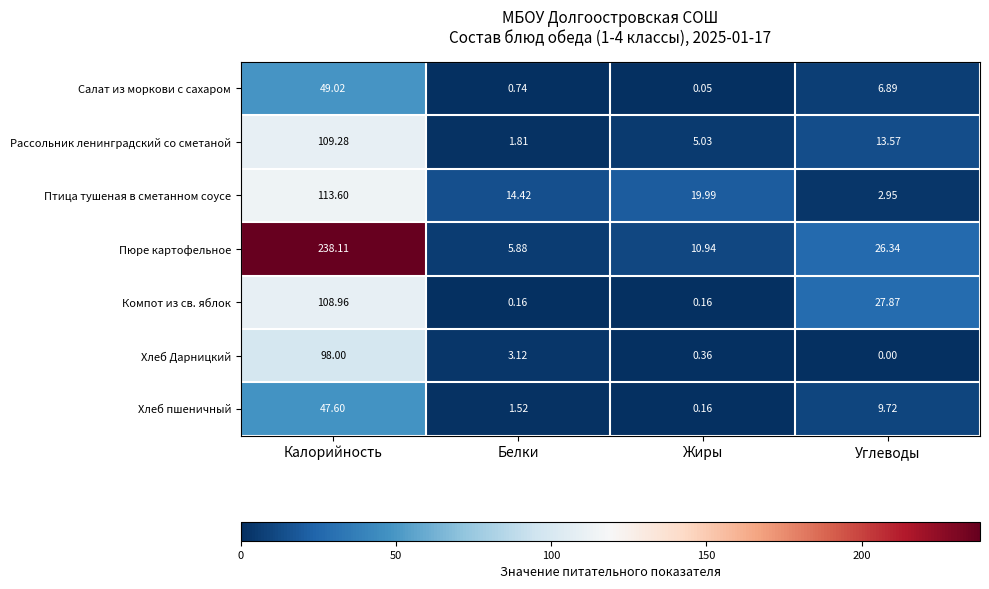

Which series has the widest spread of values?

Пюре картофельное